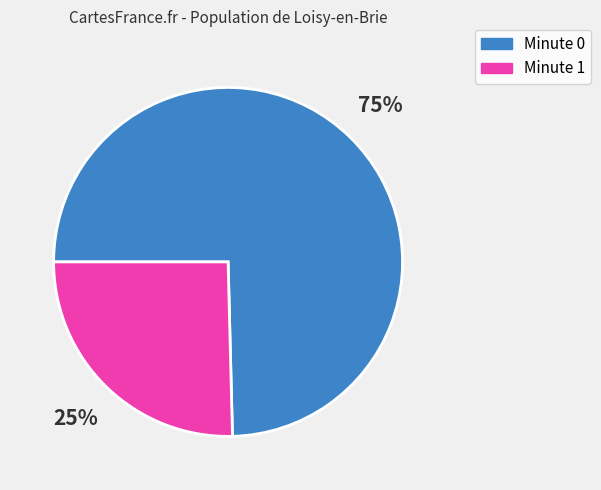

To the nearest percent, what is the average slice percentage?

50%